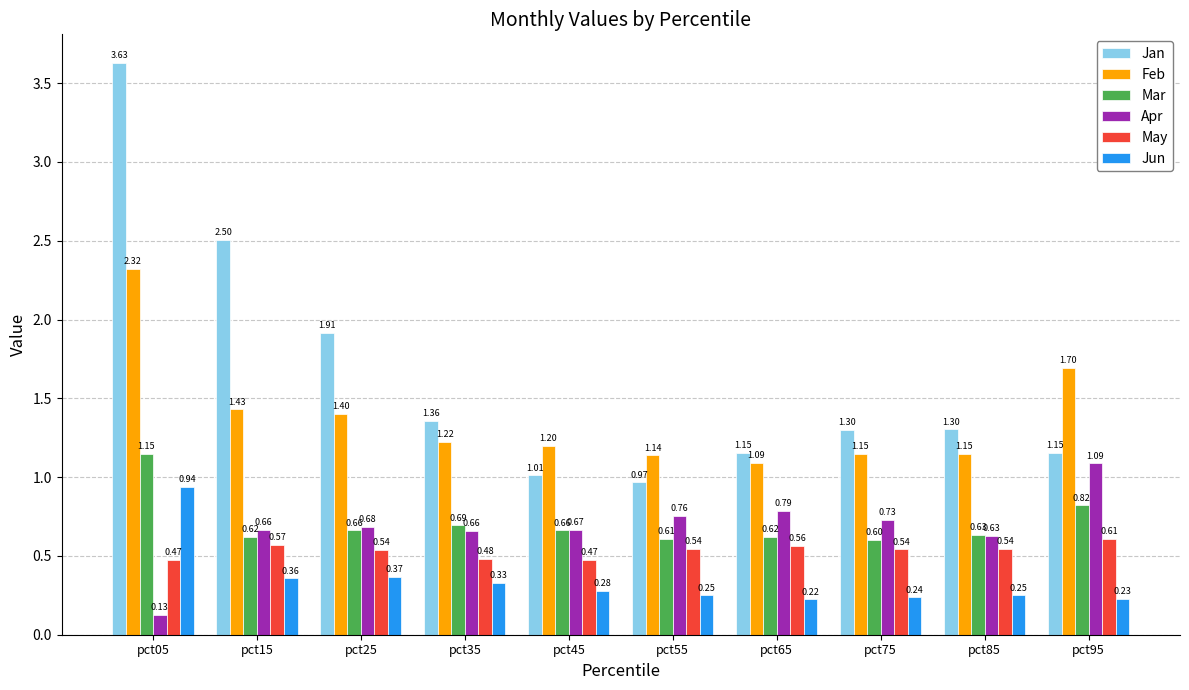

Which series has the largest range (max minus min)?

Jan